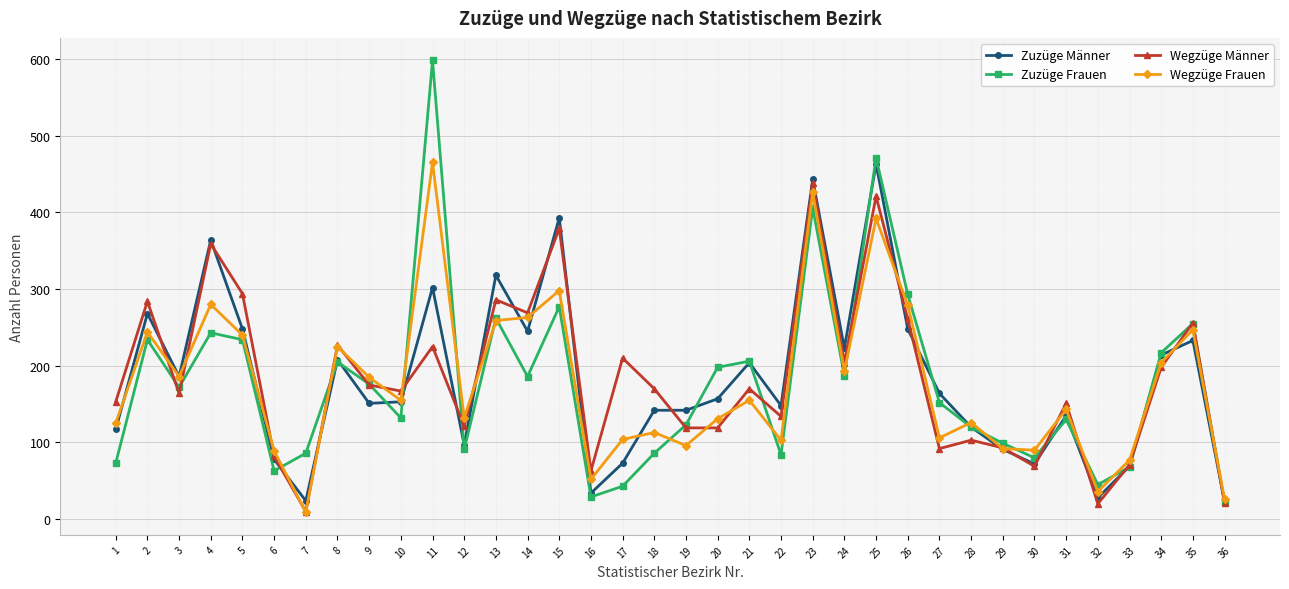

What is the maximum value for Wegzüge Männer?

438